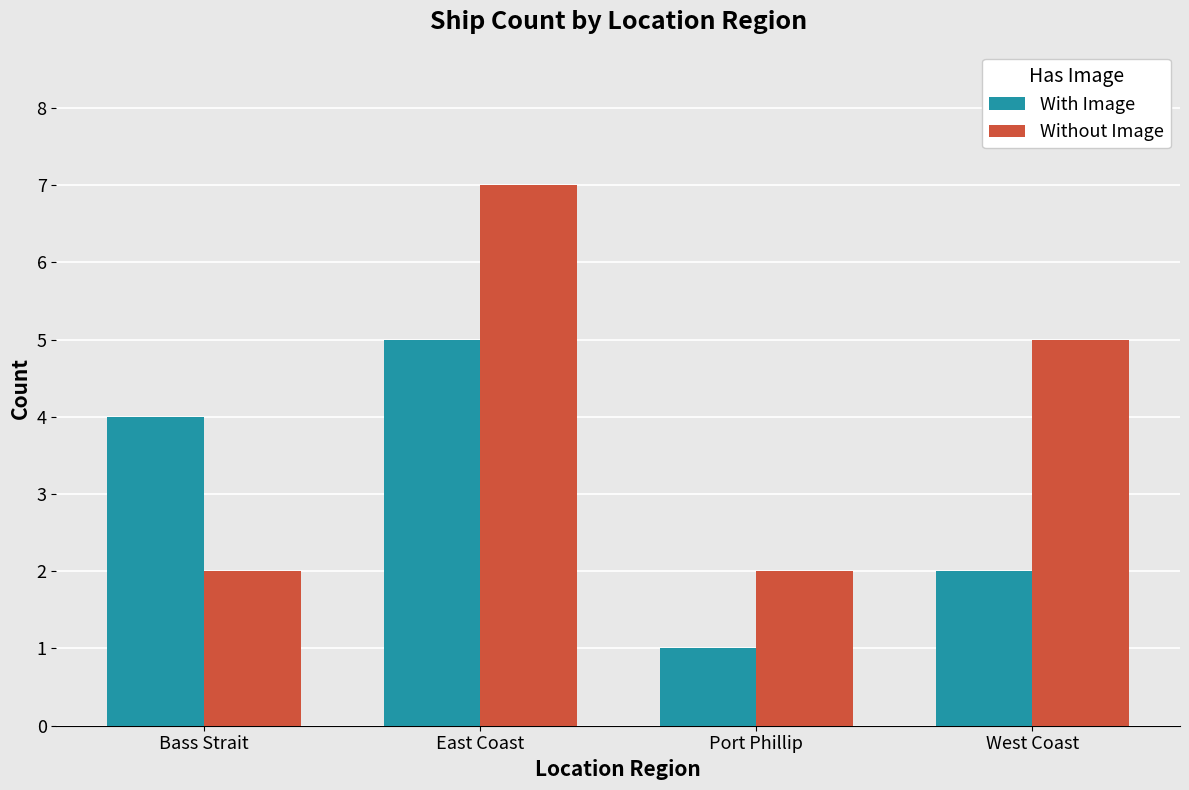

True or false: Without Image has a value of 5 at West Coast.

True